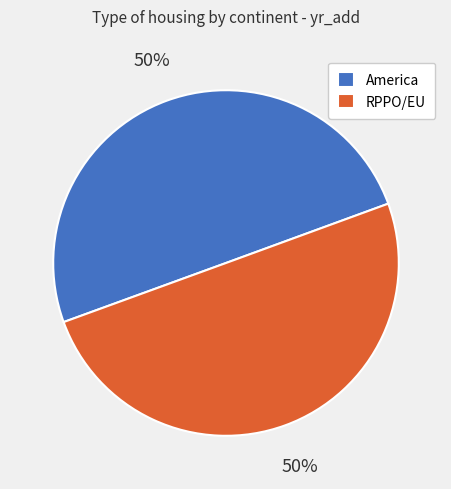

What is the ratio of the value at RPPO/EU to the value at America?

1.0